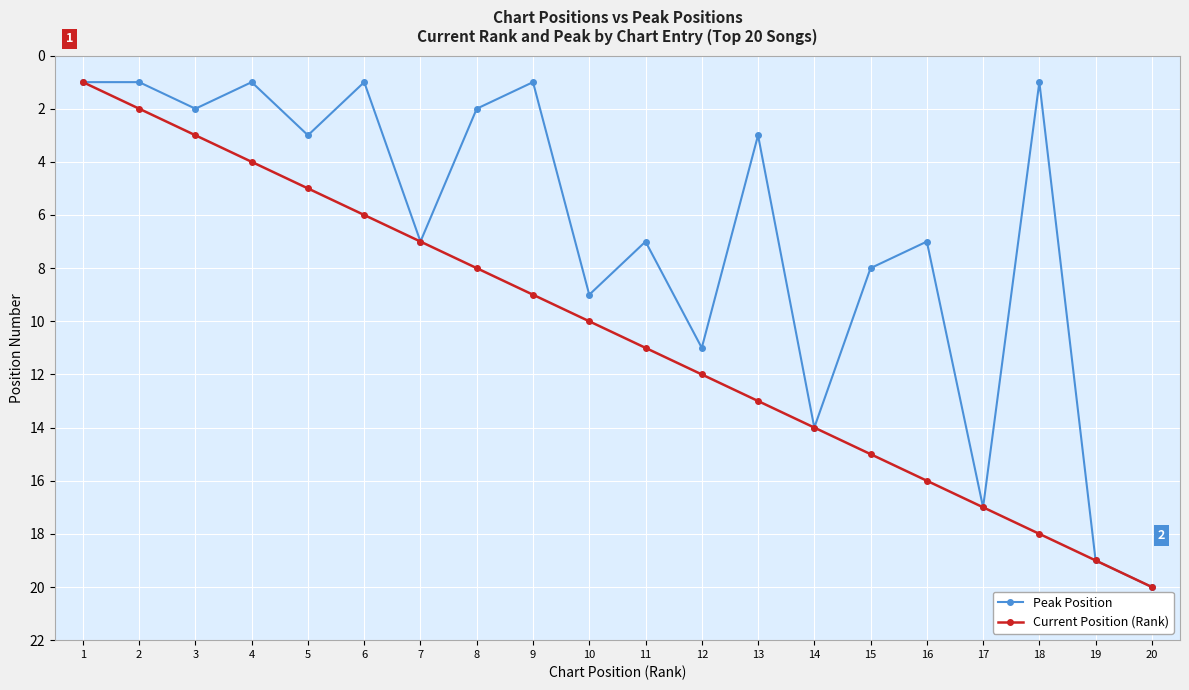

At which label does Peak Position reach its peak?

20